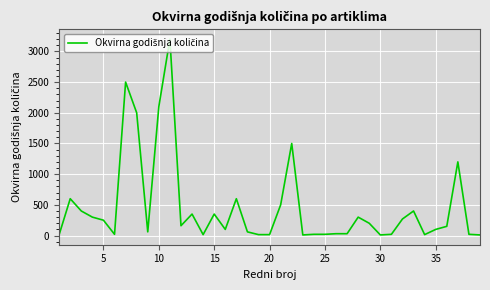

What is the difference between the maximum and minimum values?

3190